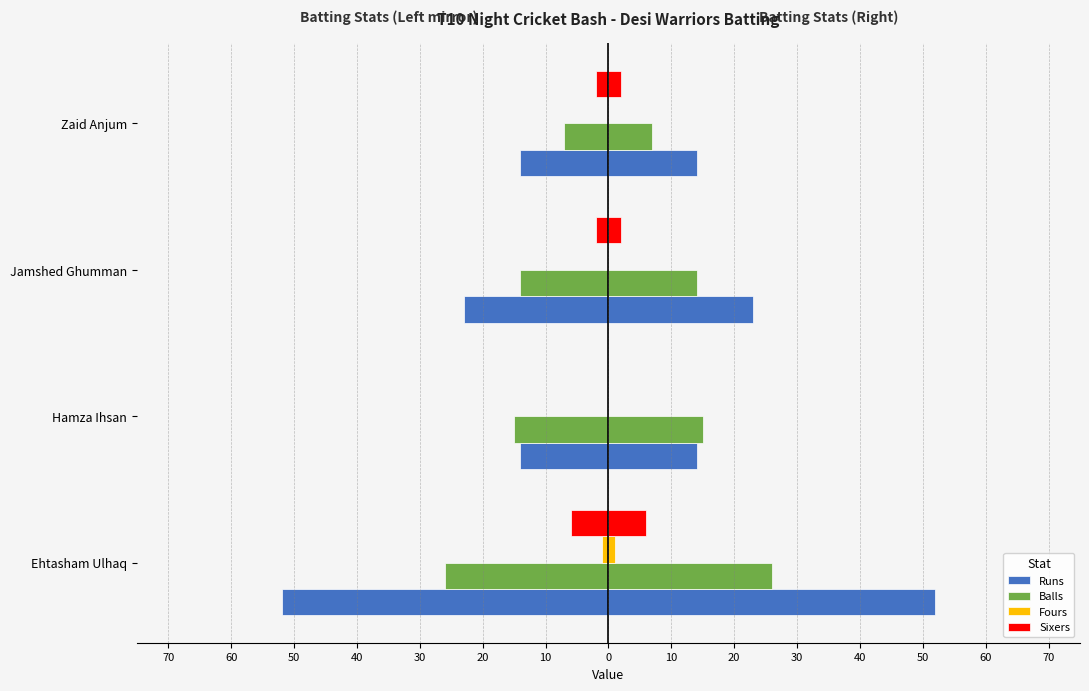

What are all the series names shown in the legend?

Runs, Balls, Fours, Sixers